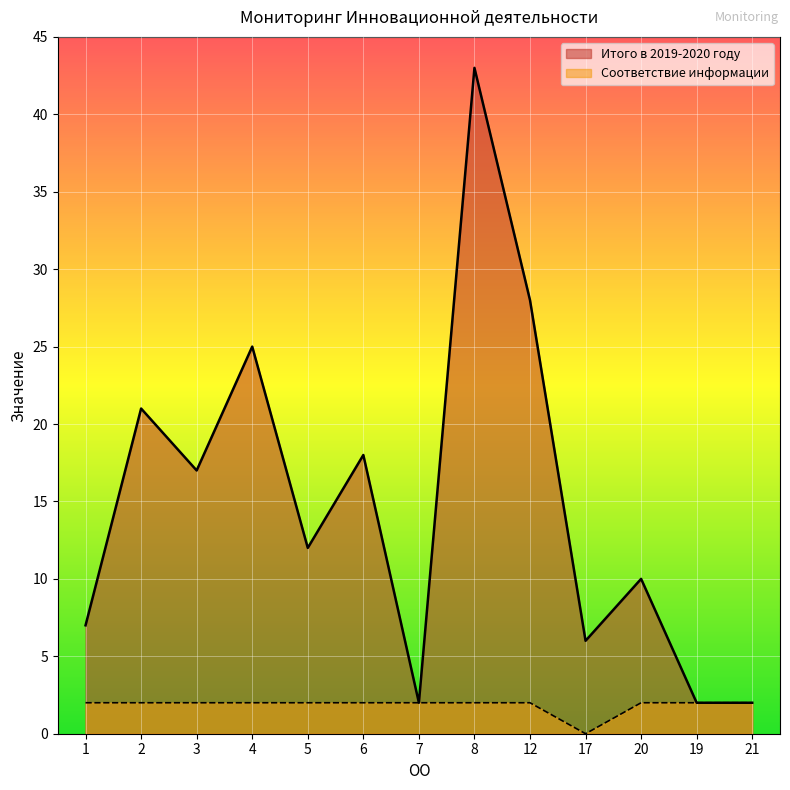

Which series has the widest spread of values?

Итого в 2019-2020 году